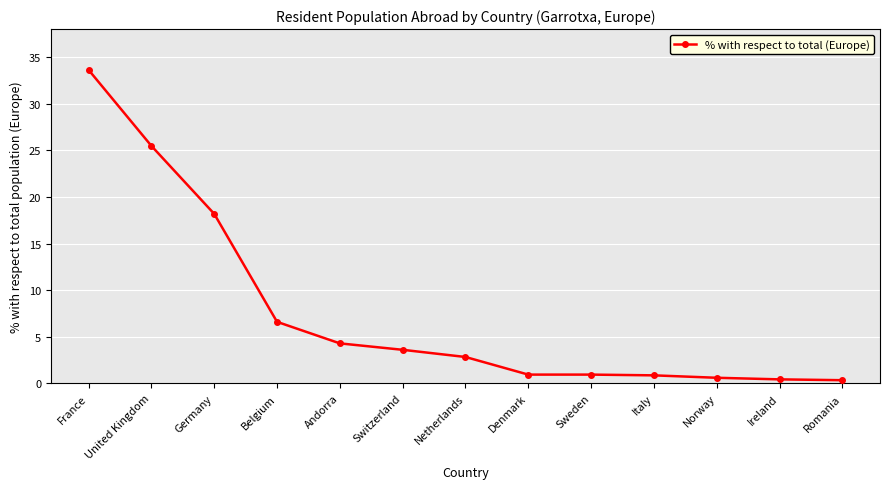

At which category does the chart reach its peak across all series?

France